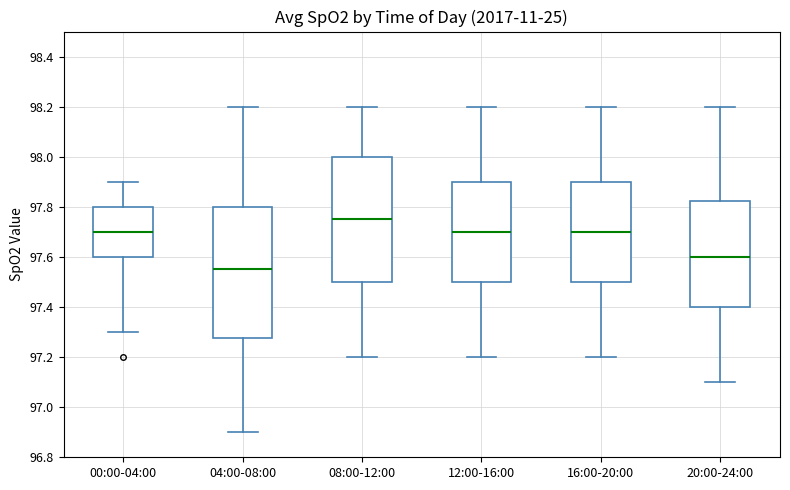

Where is the upper edge of the box for 20:00-24:00 on the y-axis? The values are not printed on the chart, so give them approximately, as read against the axis.

97.82